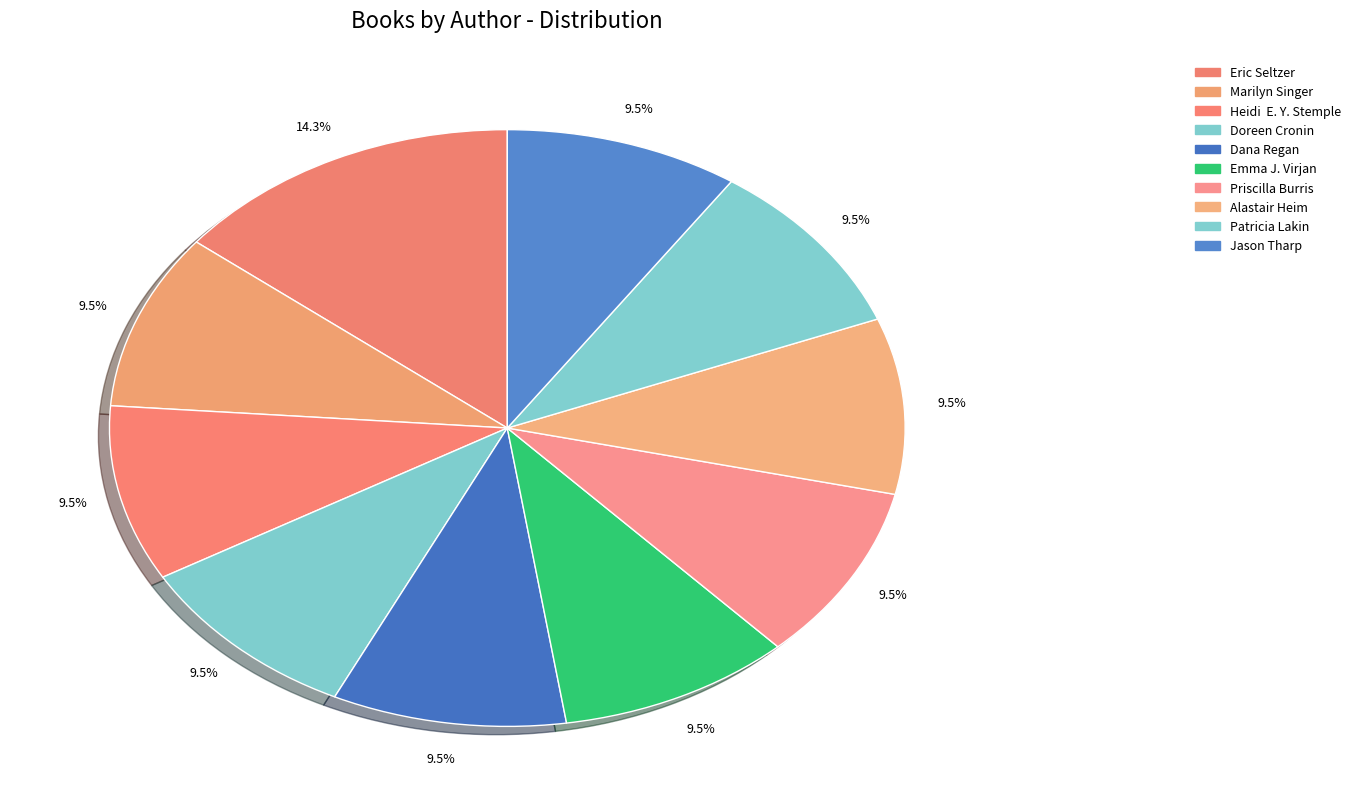

Which category has the smallest portion of the pie?

Marilyn Singer (1339265)